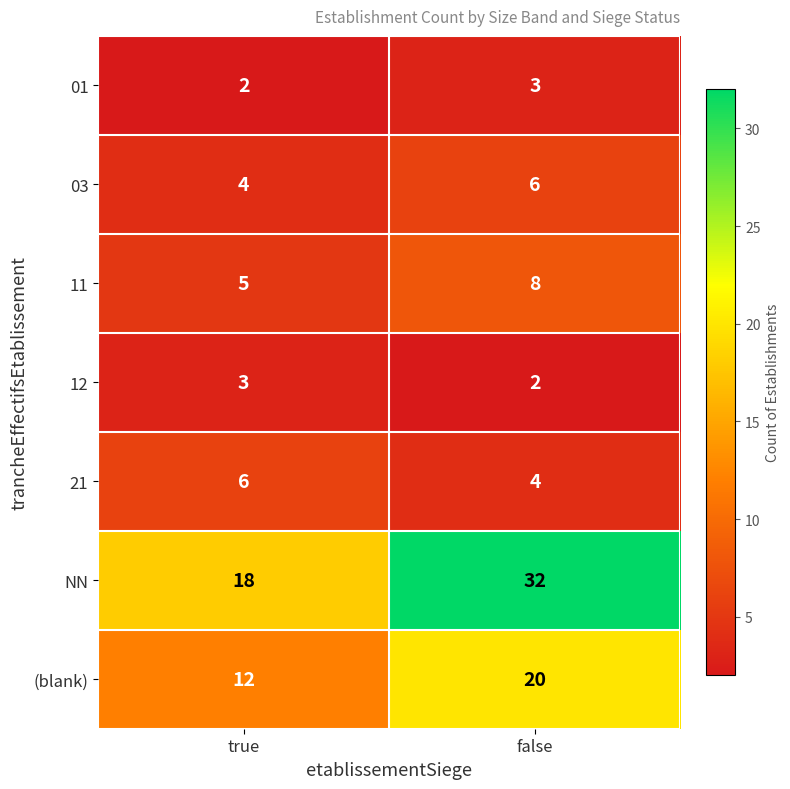

Reading left to right, extract all data points from this chart.

01: true=2	false=3
03: true=4	false=6
11: true=5	false=8
12: true=3	false=2
21: true=6	false=4
NN: true=18	false=32
(blank): true=12	false=20